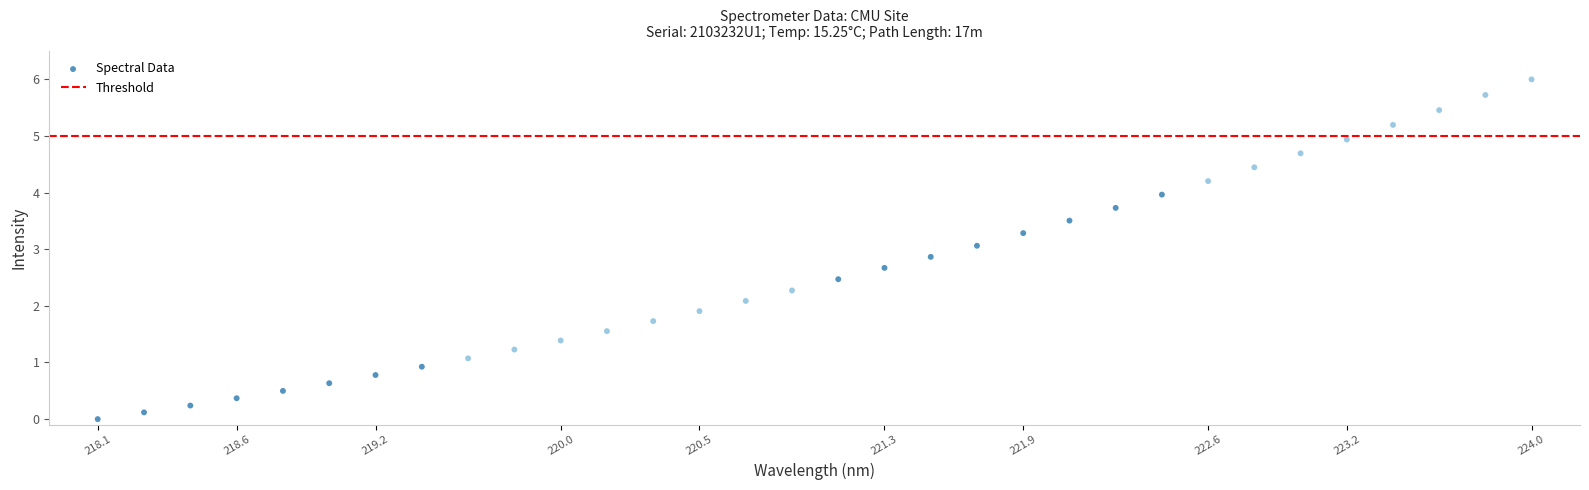

What is the range of X values (max minus min)?

5.9